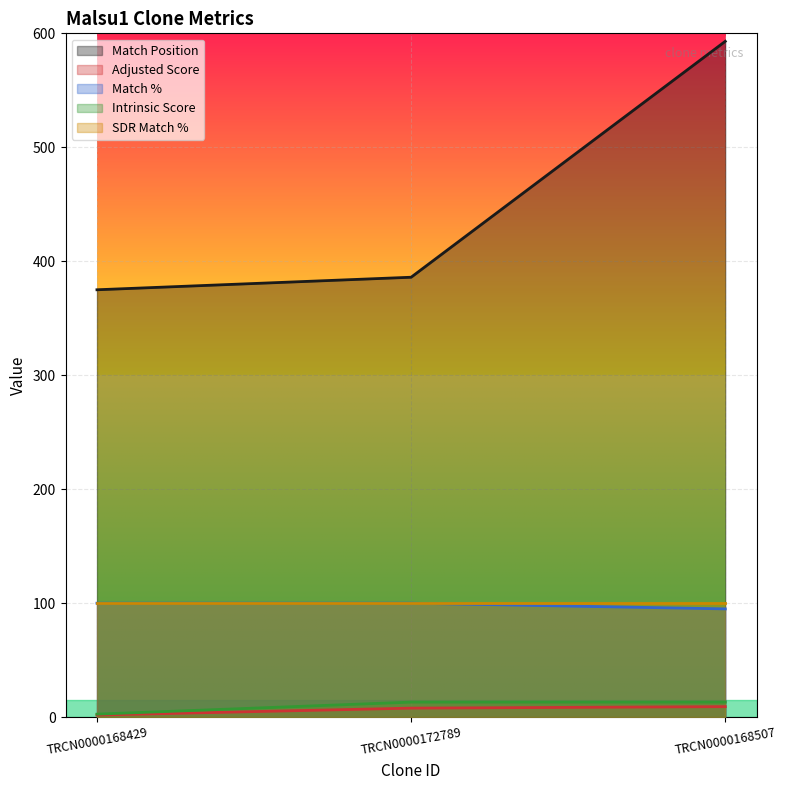

True or false: Adjusted Score has a value of 9.2 at TRCN0000168507.

True